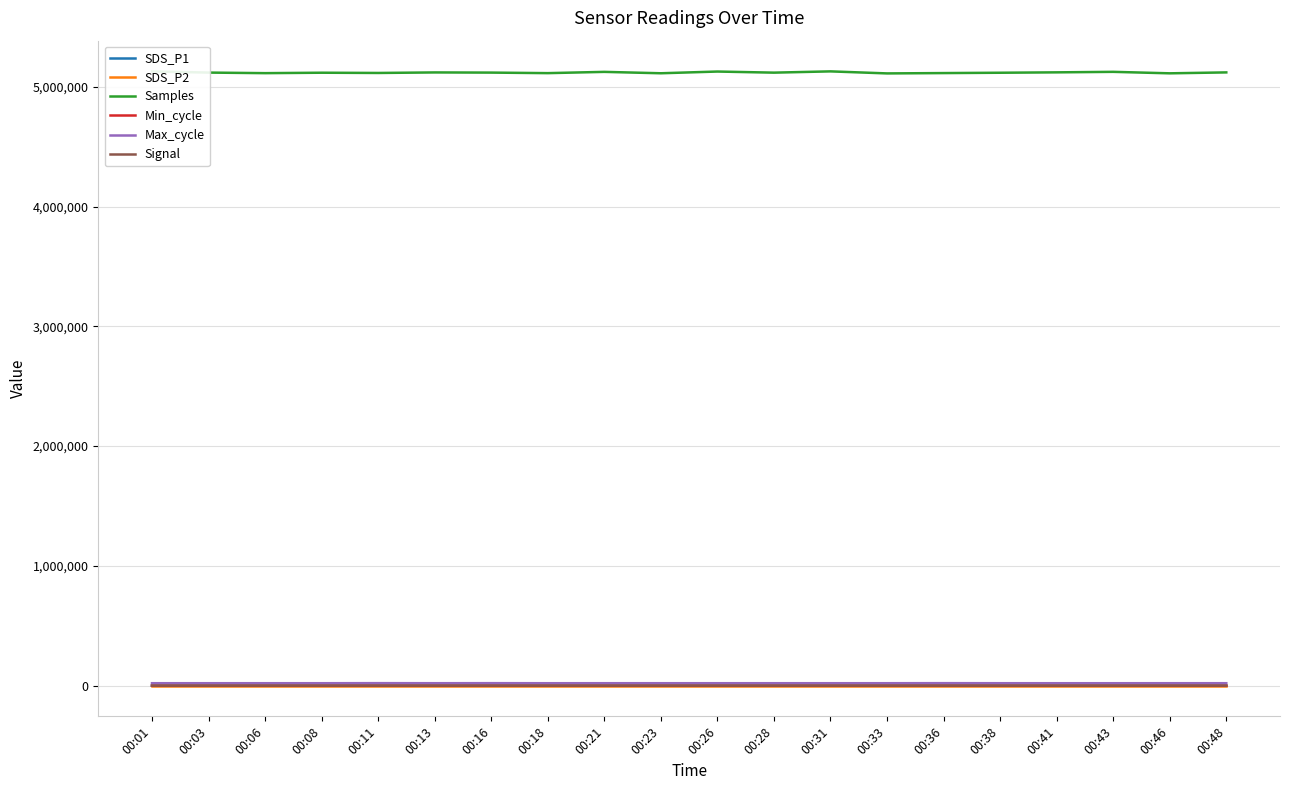

True or false: Samples and Min_cycle cross at least once.

False